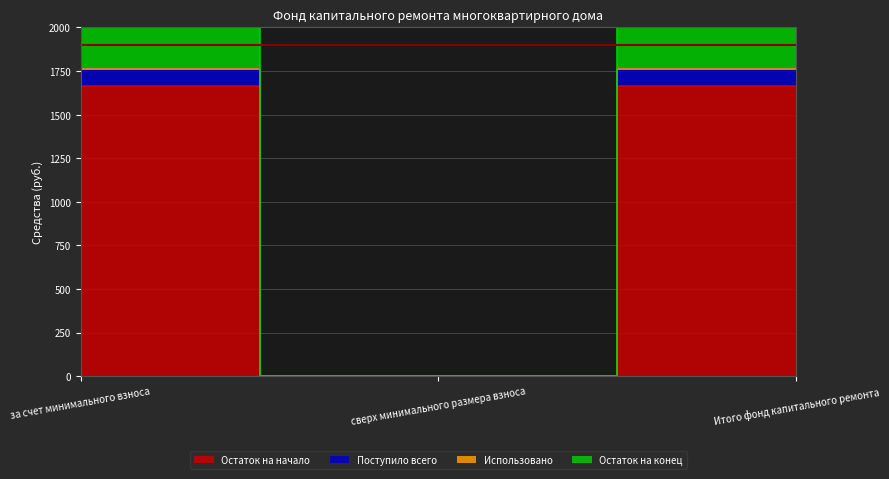

Between за счет минимального взноса and сверх минимального размера взноса, which series saw the biggest shift?

Остаток на начало